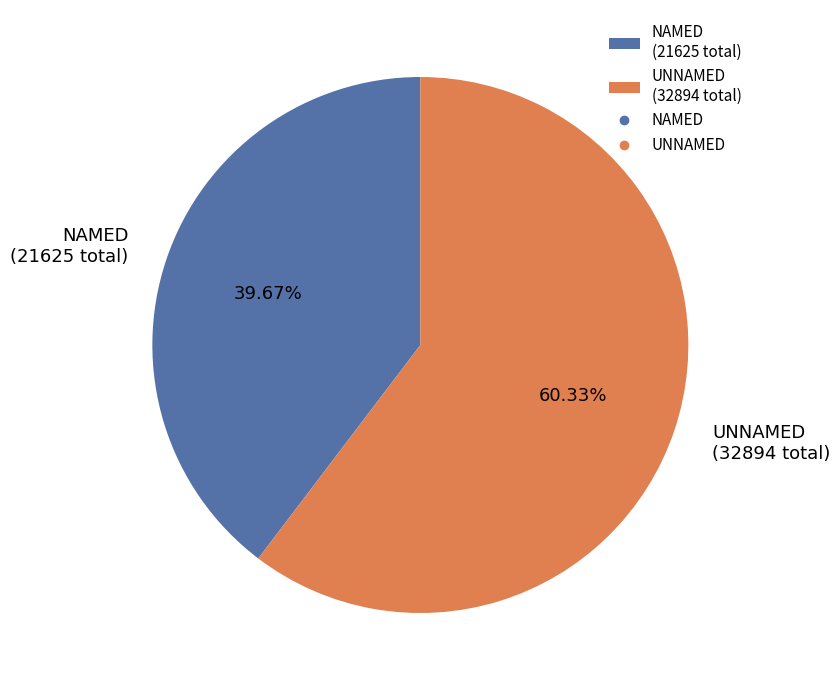

Rank the categories by value from lowest to highest.

NAMED (21625 total), UNNAMED (32894 total)